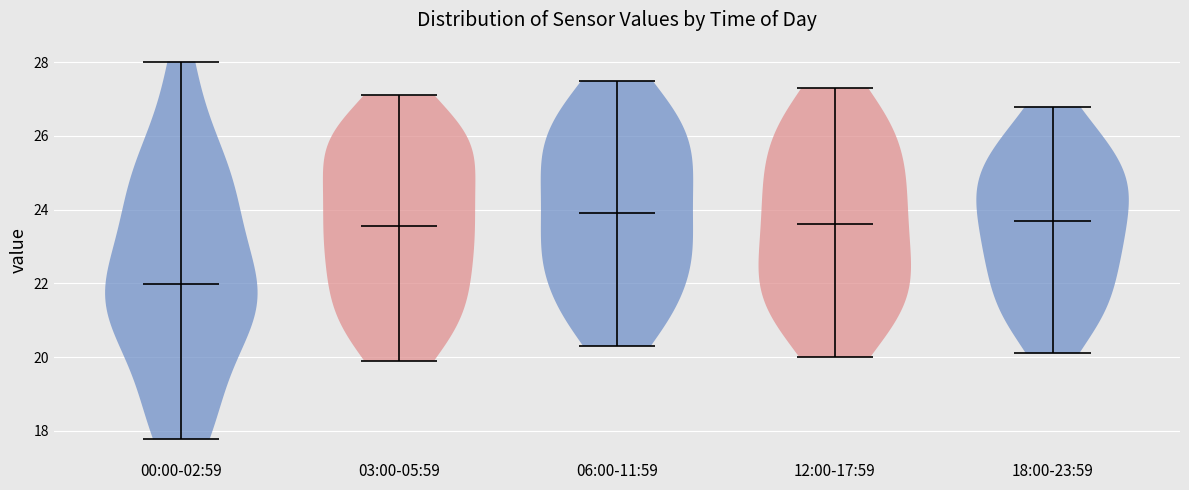

What is the lowest point the violin for 18:00-23:59 reaches on the y-axis? The values are not printed on the chart, so give them approximately, as read against the axis.

20.2